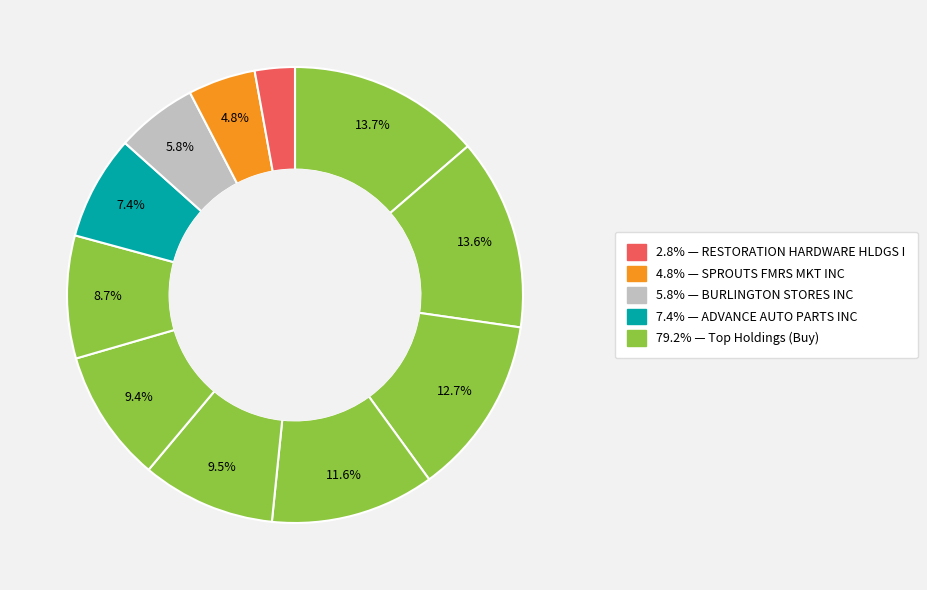

Is it true that HOME DEPOT INC is 14% of the pie?

True